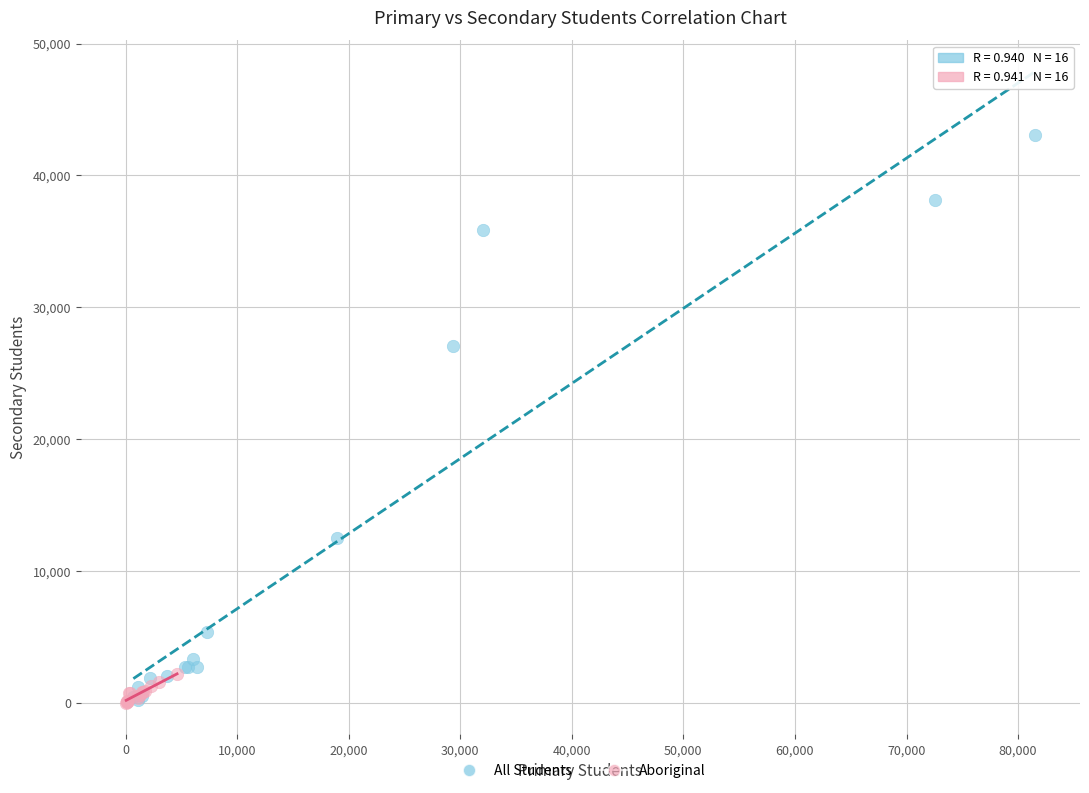

What are all the series names shown in the legend?

All Students, Aboriginal